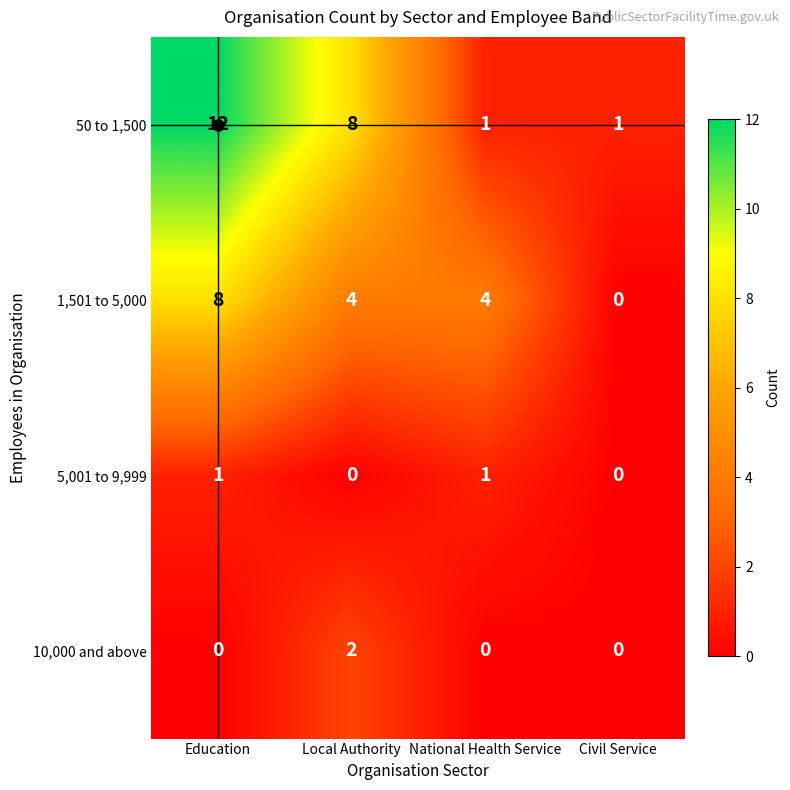

How many values in the 10,000 and above series exceed 0?

1